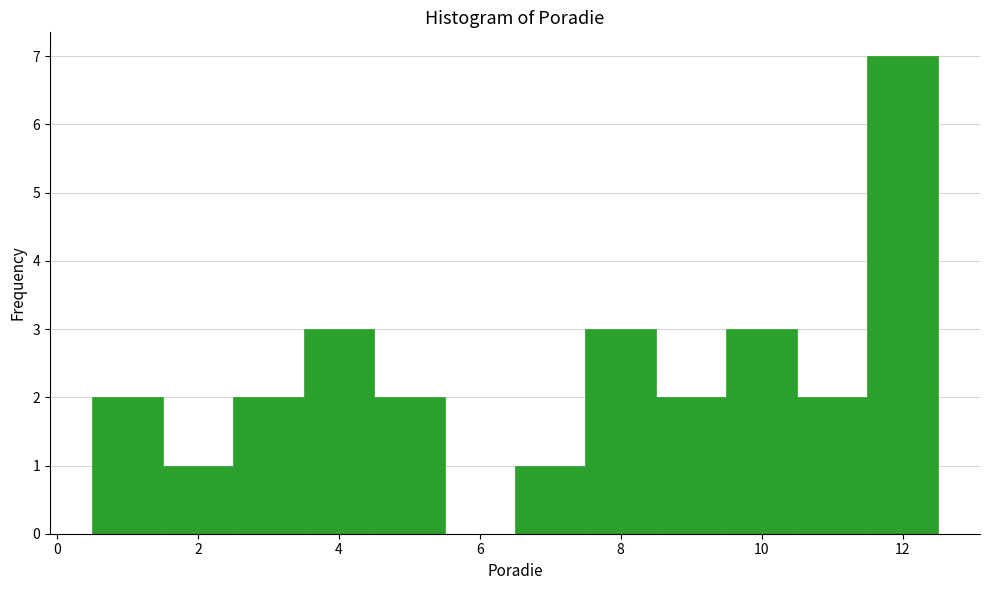

What is the height of the bar covering 8.5 to 9.5 on the x-axis? Neither the bar edges nor the heights are printed on the chart, so give them approximately, as read against the axes.

2